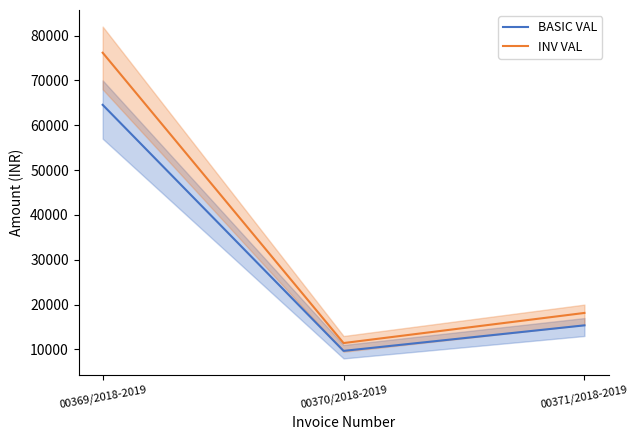

Is this an area chart (filled region under the line)?

No